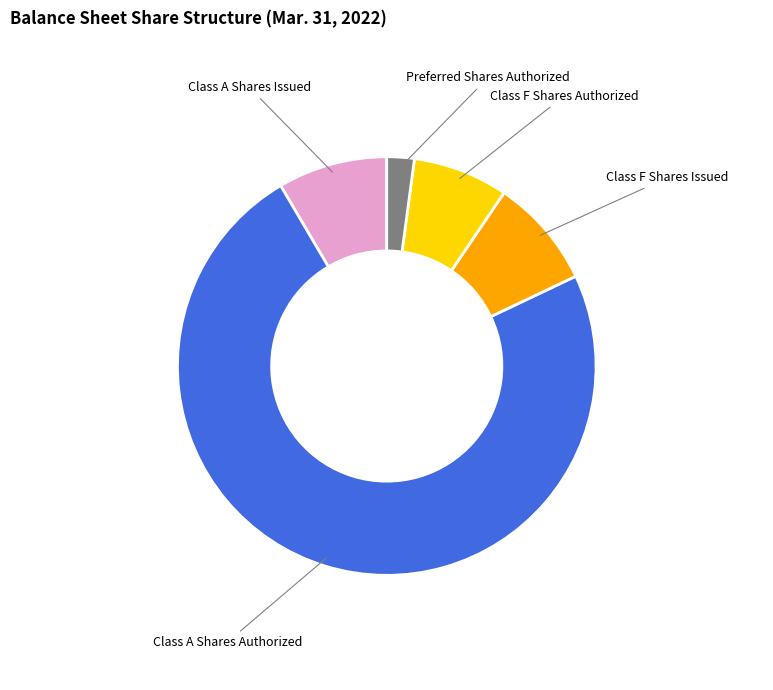

Approximately how many times larger is the value at Preferred Shares Authorized compared to Class F Shares Authorized?

0.3